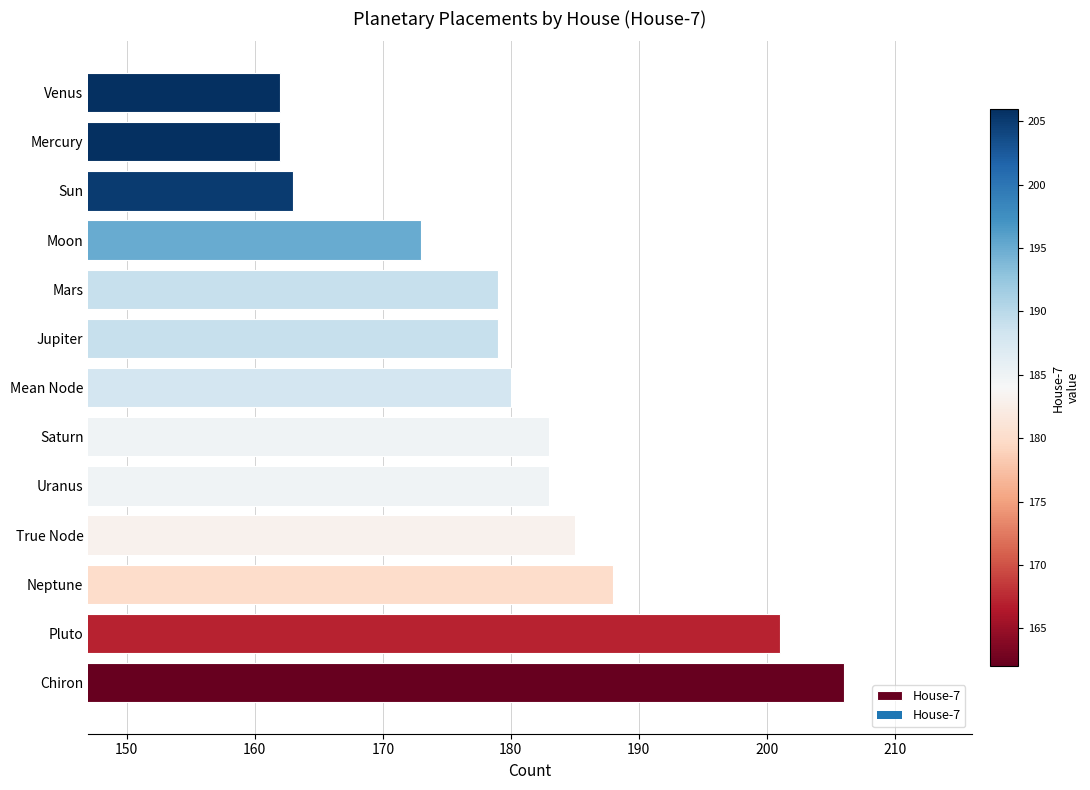

Reading top to bottom, extract all data points from this chart.

Venus=162	Mercury=162	Sun=163	Moon=173	Mars=179	Jupiter=179	Mean Node=180	Saturn=183	Uranus=183	True Node=185	Neptune=188	Pluto=201	Chiron=206